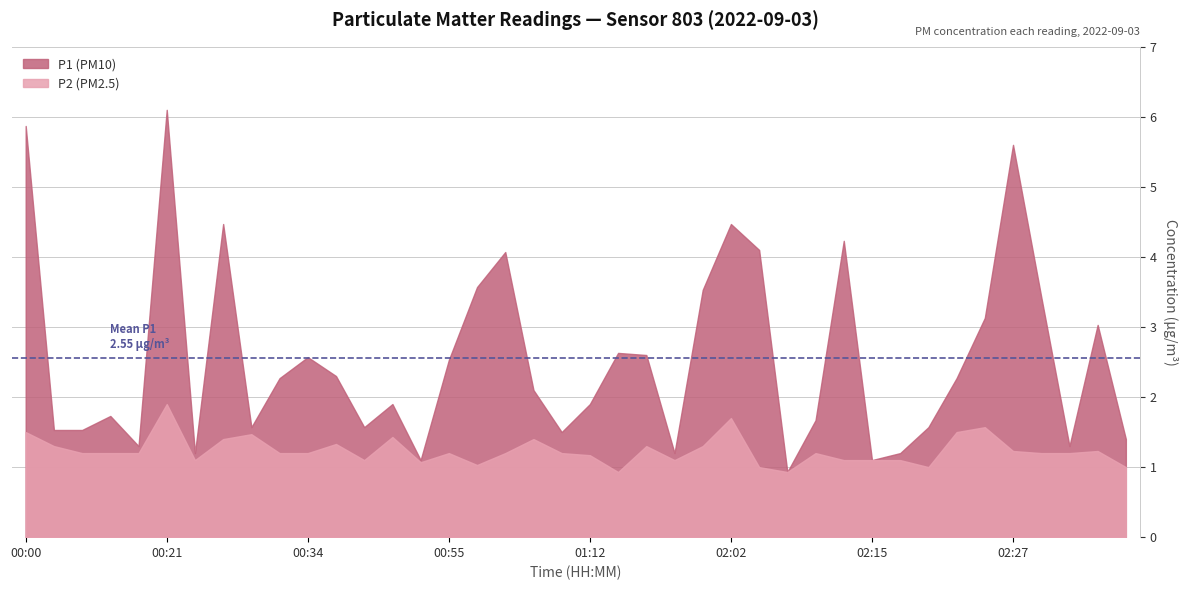

True or false: P2 and P1 intersect in this chart.

False